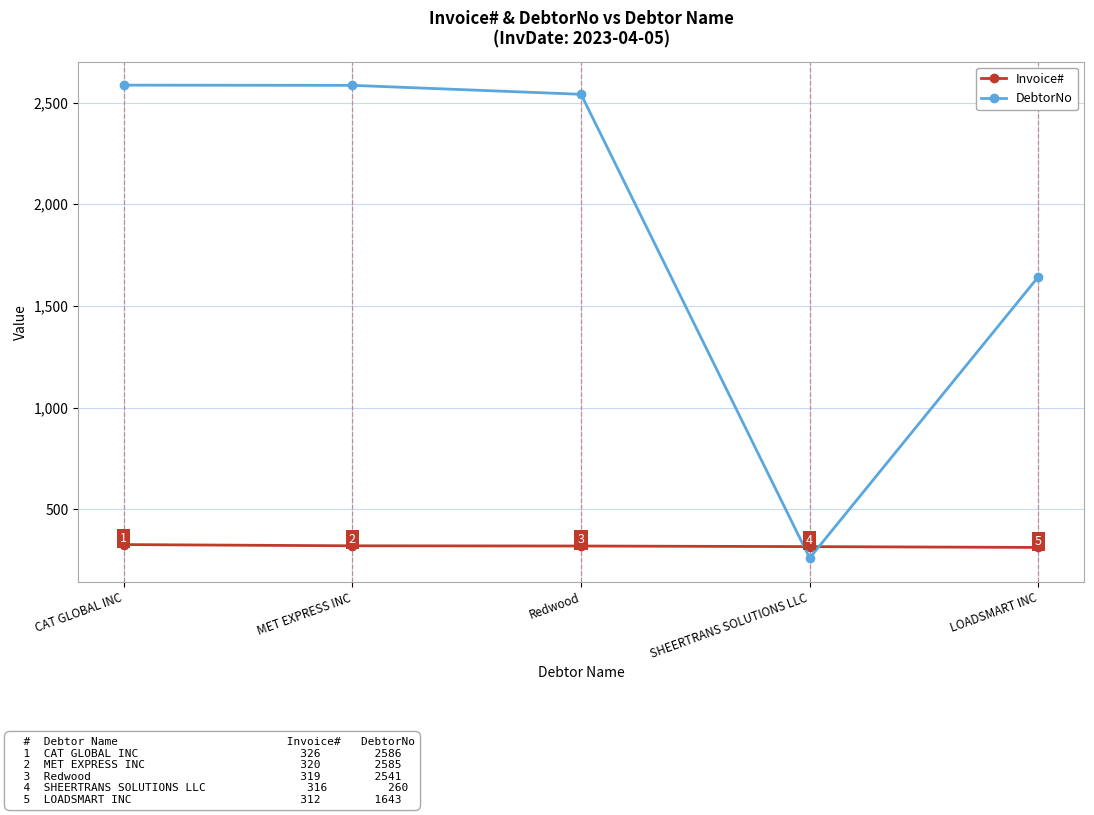

What is the total value across all series at Redwood?

2860